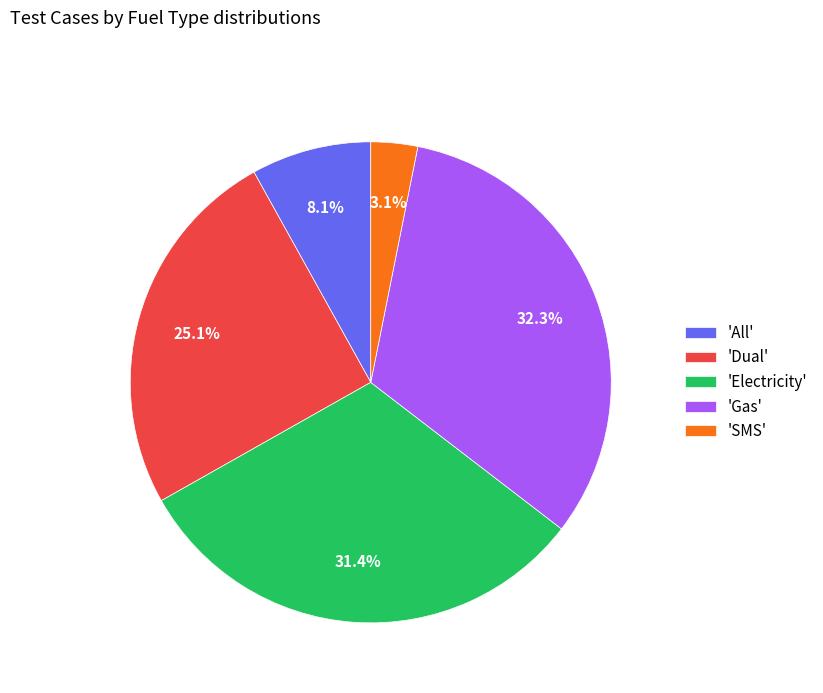

Is there any slice that represents more than half of the pie?

No